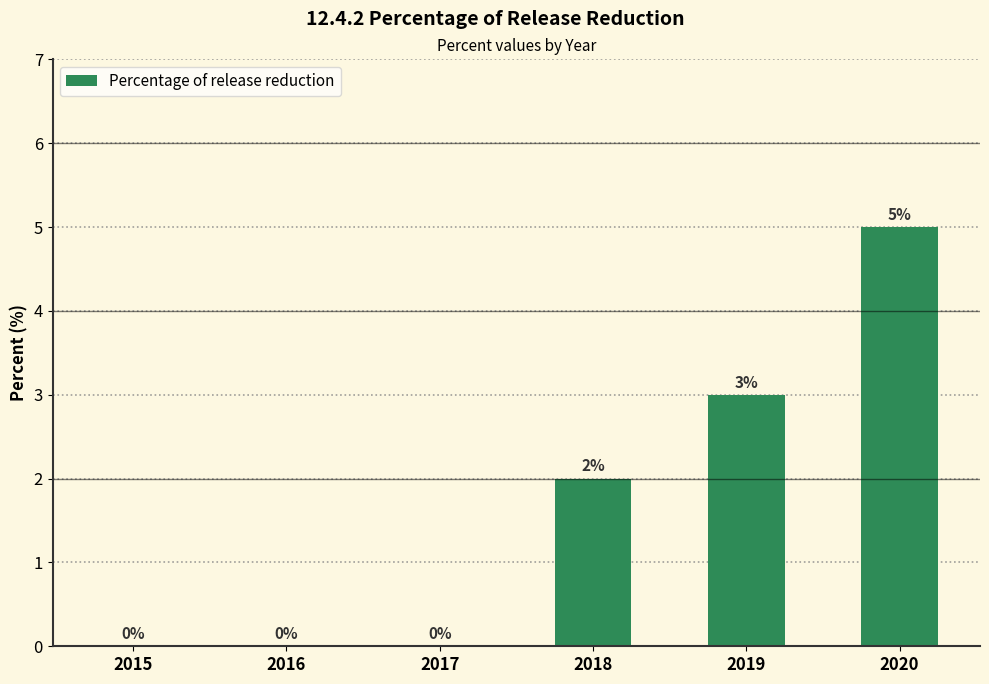

What is the sum of all values?

10